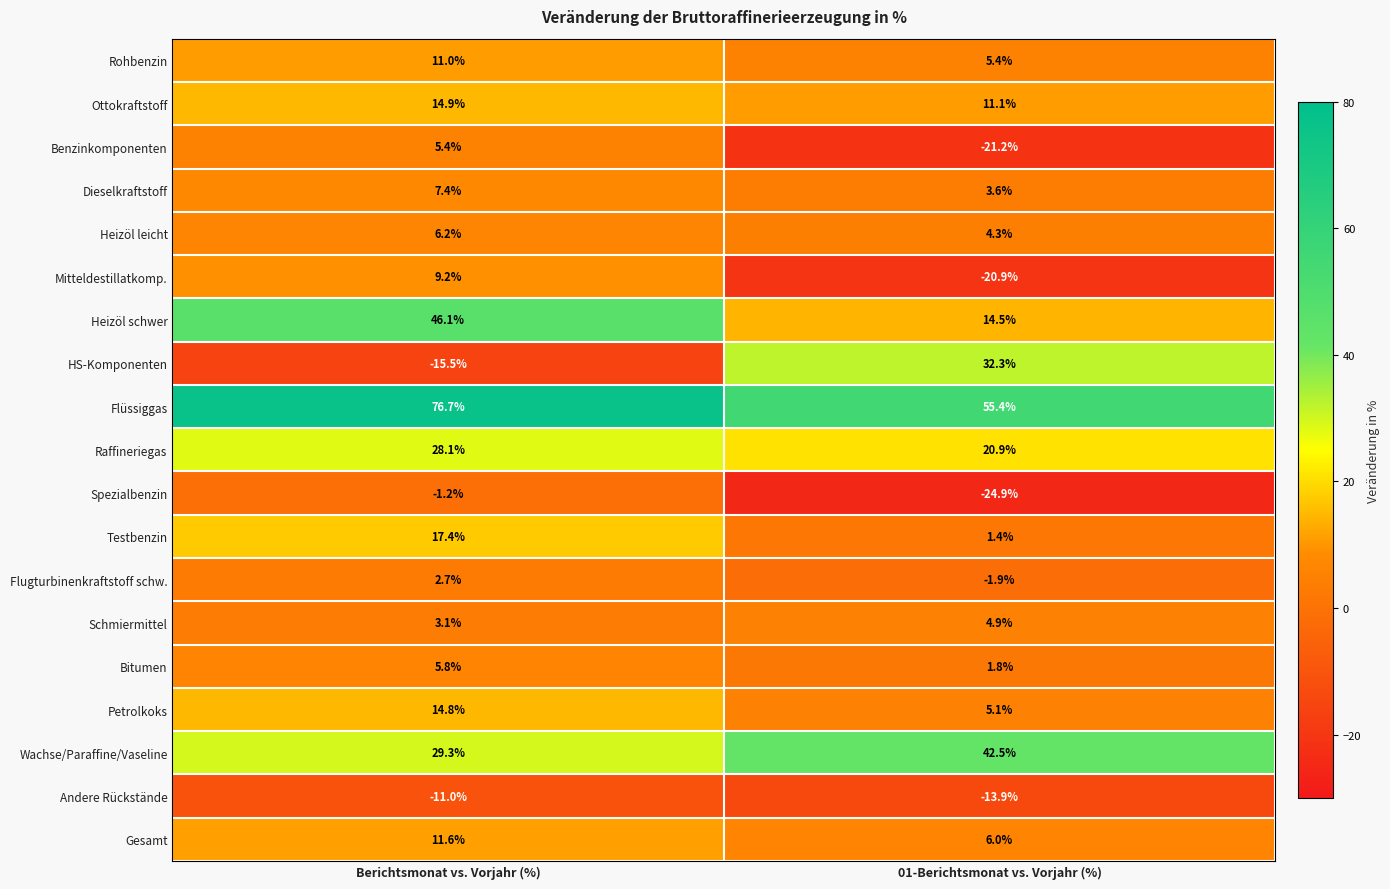

What is the difference between the highest and lowest values at Berichtsmonat vs. Vorjahr (%)?

92.2